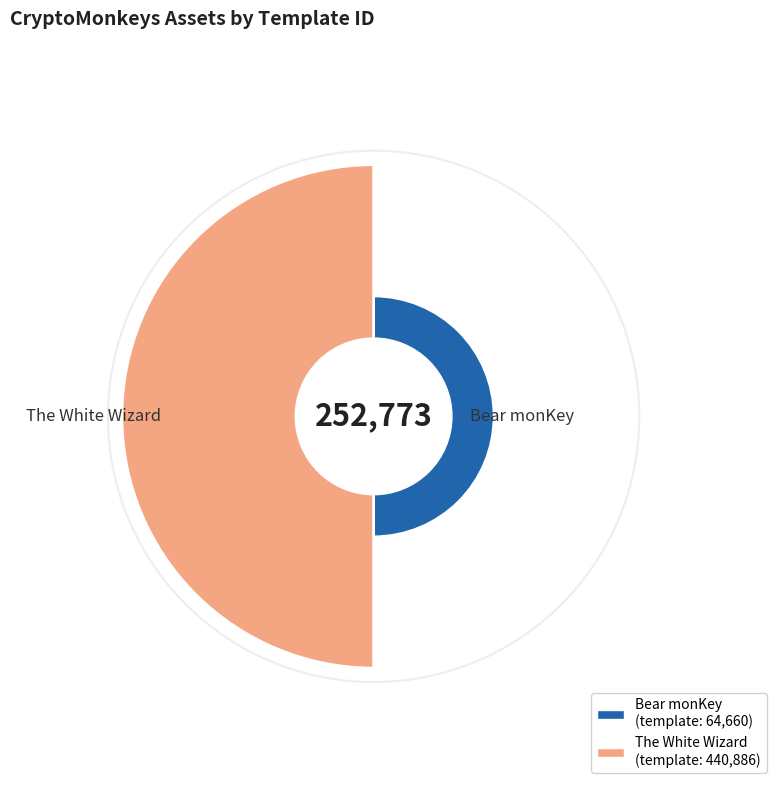

Count the number of slices in the pie.

2